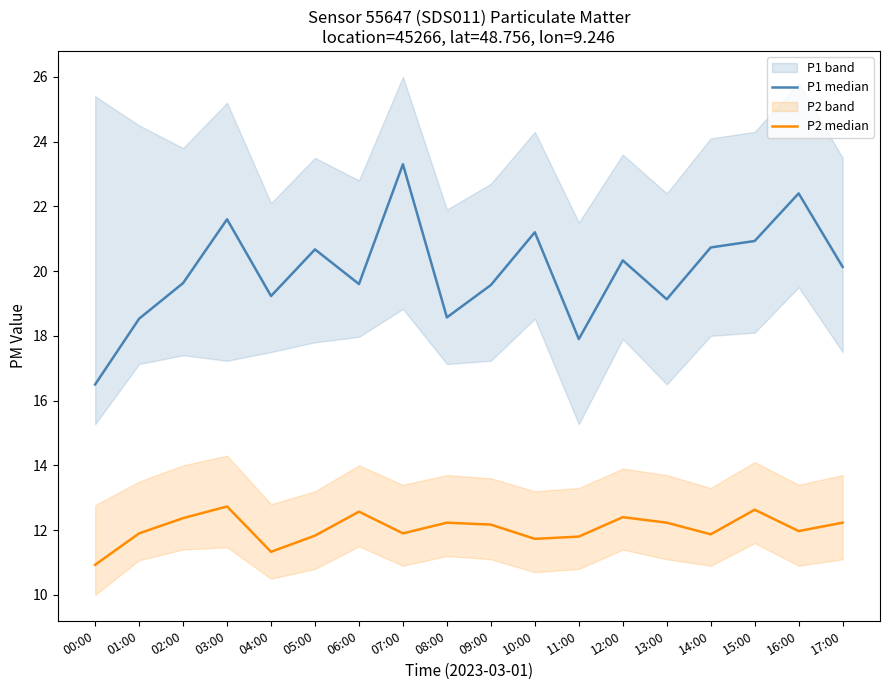

What is the value of the P2 median point at the 1st from the left?

10.9